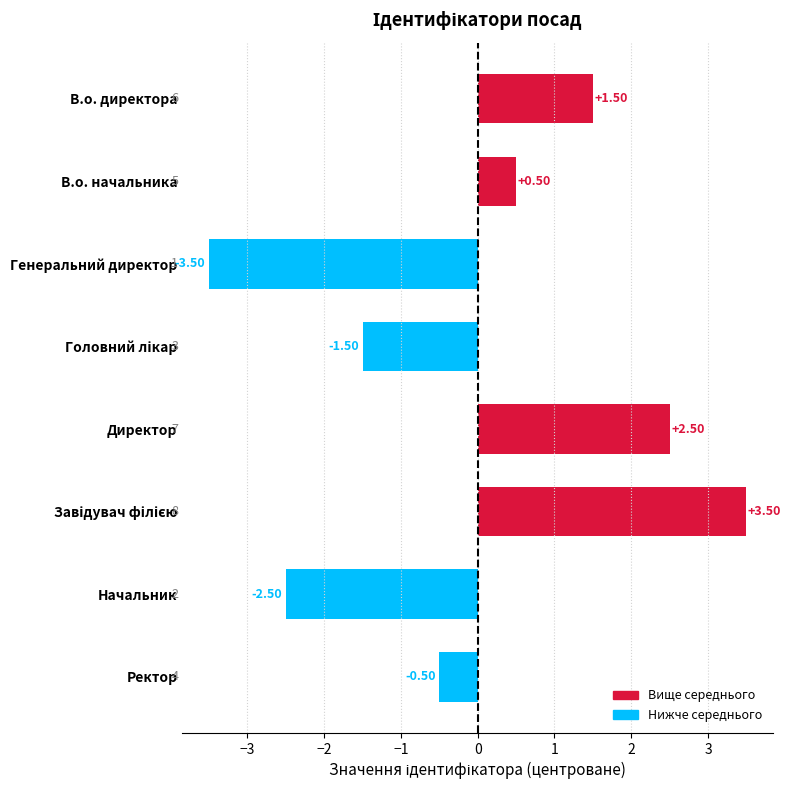

Which category has the lowest value across all series?

Генеральний директор